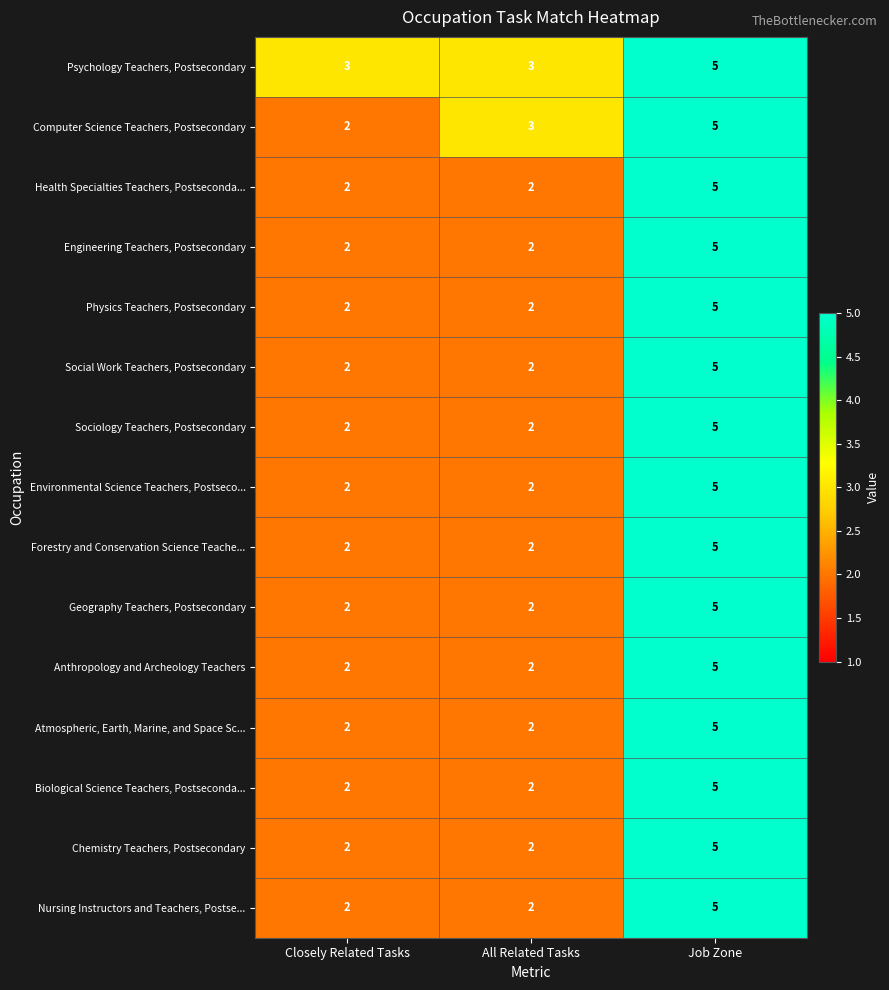

What is the greatest value displayed?

5